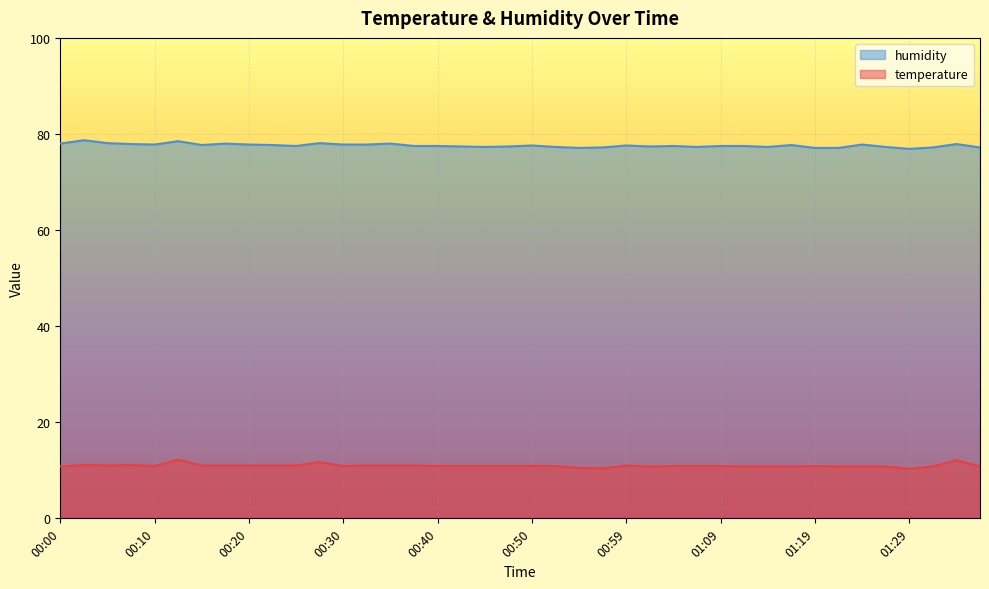

What is the difference between the maximum and minimum values in the humidity series?

1.8